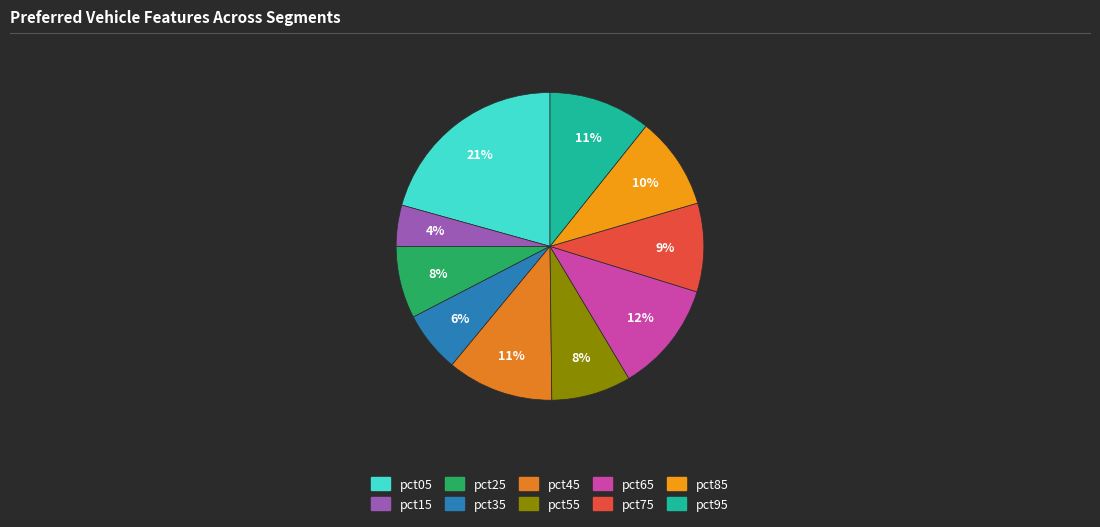

Does pct65 represent more than half of the total?

No